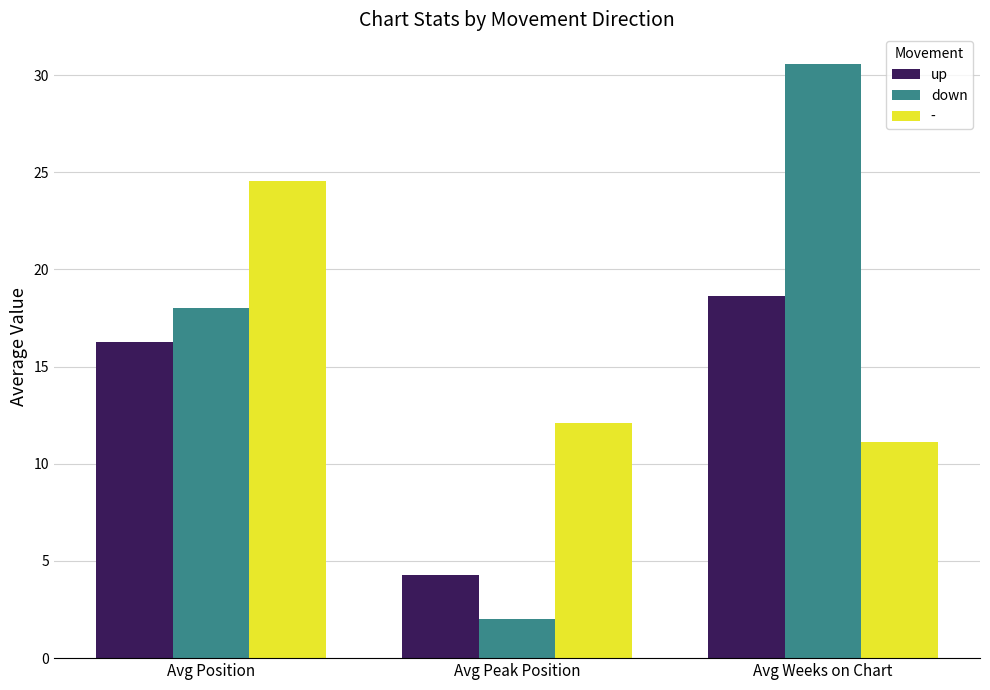

What is the approximate value of up at Avg Peak Position?

4.3